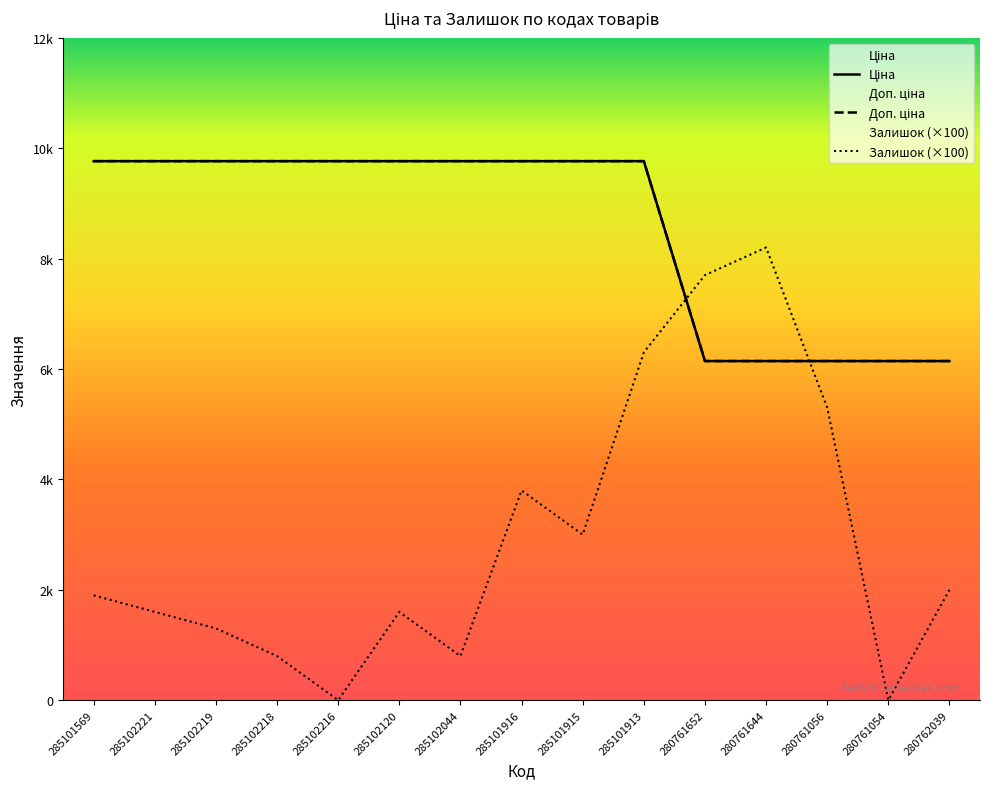

How many categories are shown in the chart?

15